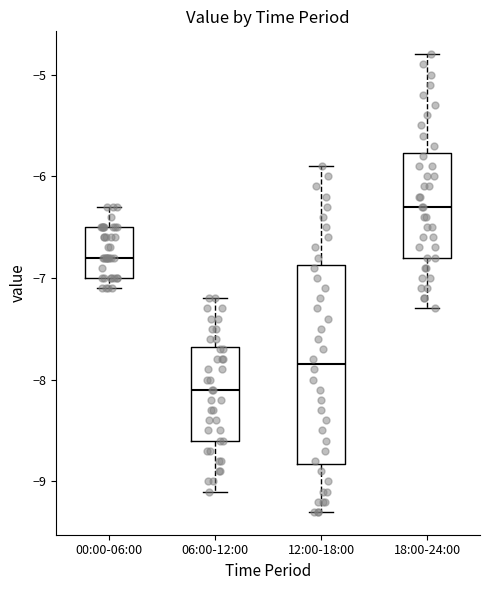

Which box's median line is the highest?

18:00-24:00